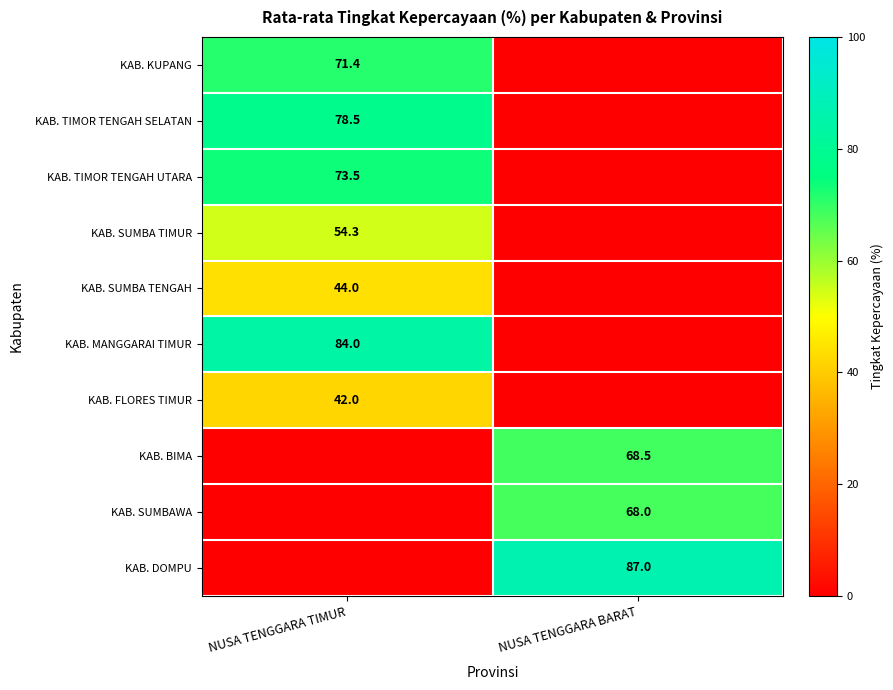

True or false: KAB. TIMOR TENGAH SELATAN has a value of 27.8 at NUSA TENGGARA TIMUR.

False